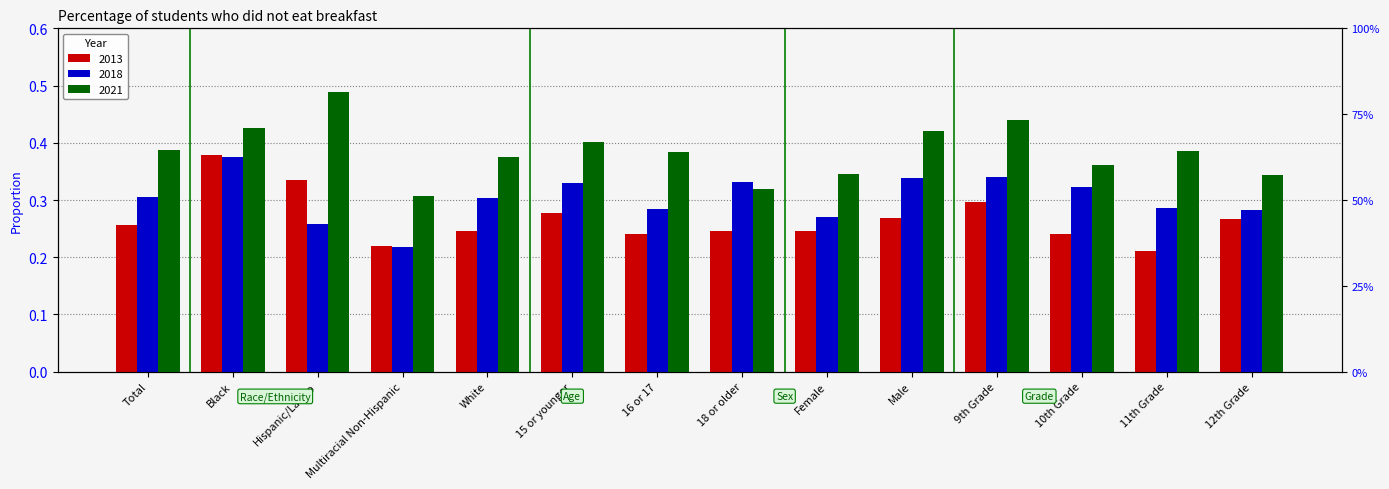

At which category does the chart reach its minimum across all series?

11th Grade